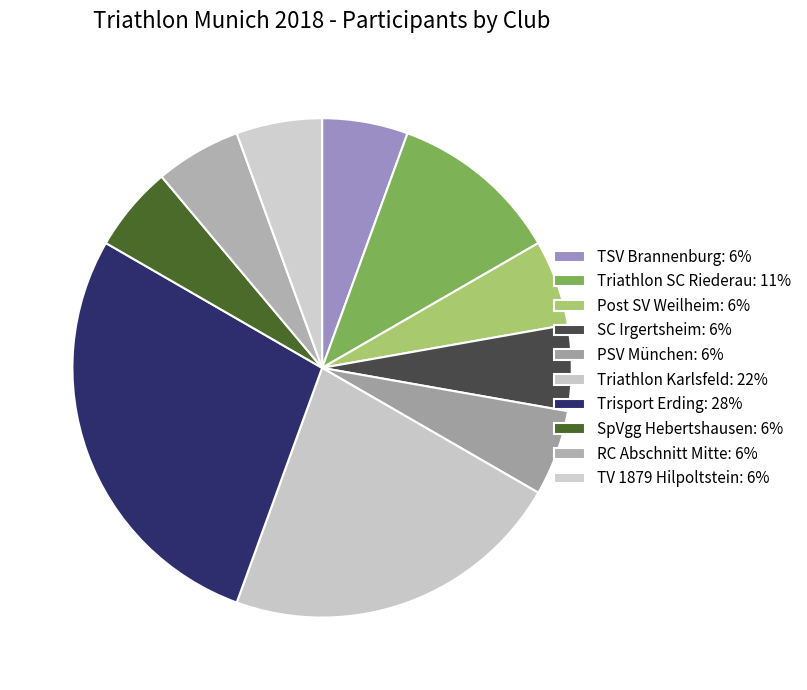

How many segments does this pie chart have?

10